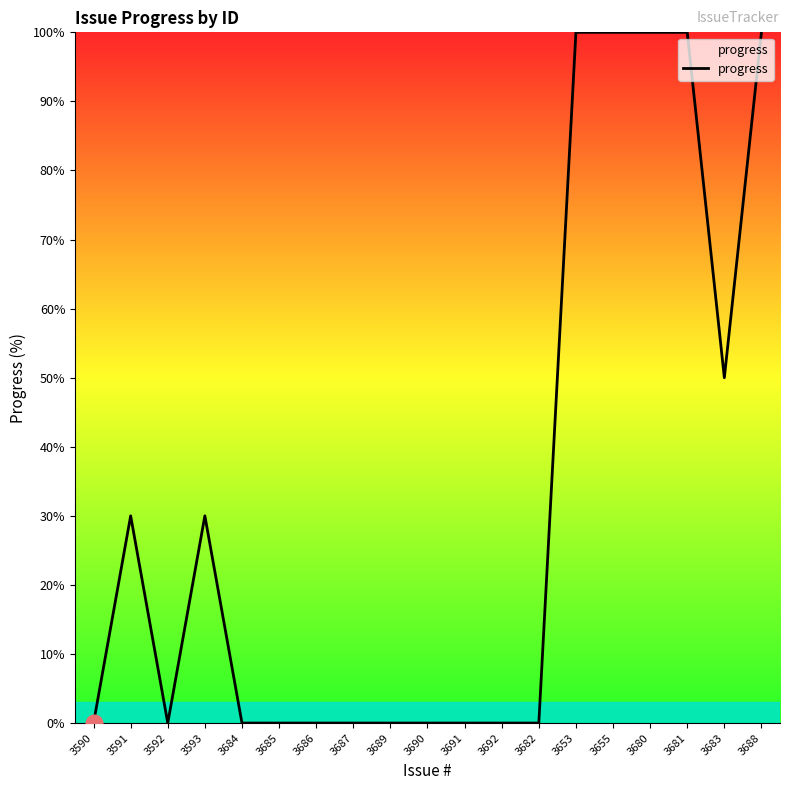

Reading left to right, extract all data points from this chart.

0	30	0	30	0	0	0	0	0	0	0	0	0	100	100	100	100	50	100